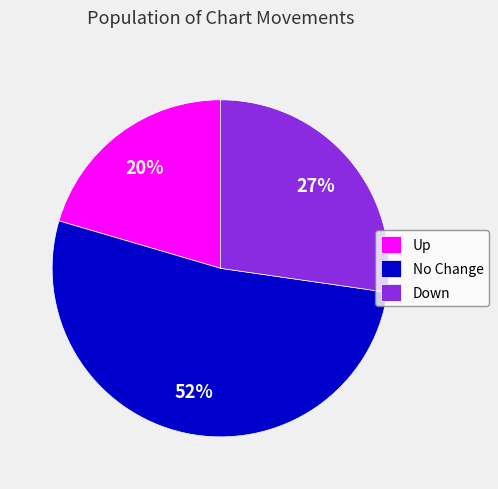

To the nearest percent, what is the difference between the Down and No Change slice percentages?

25%